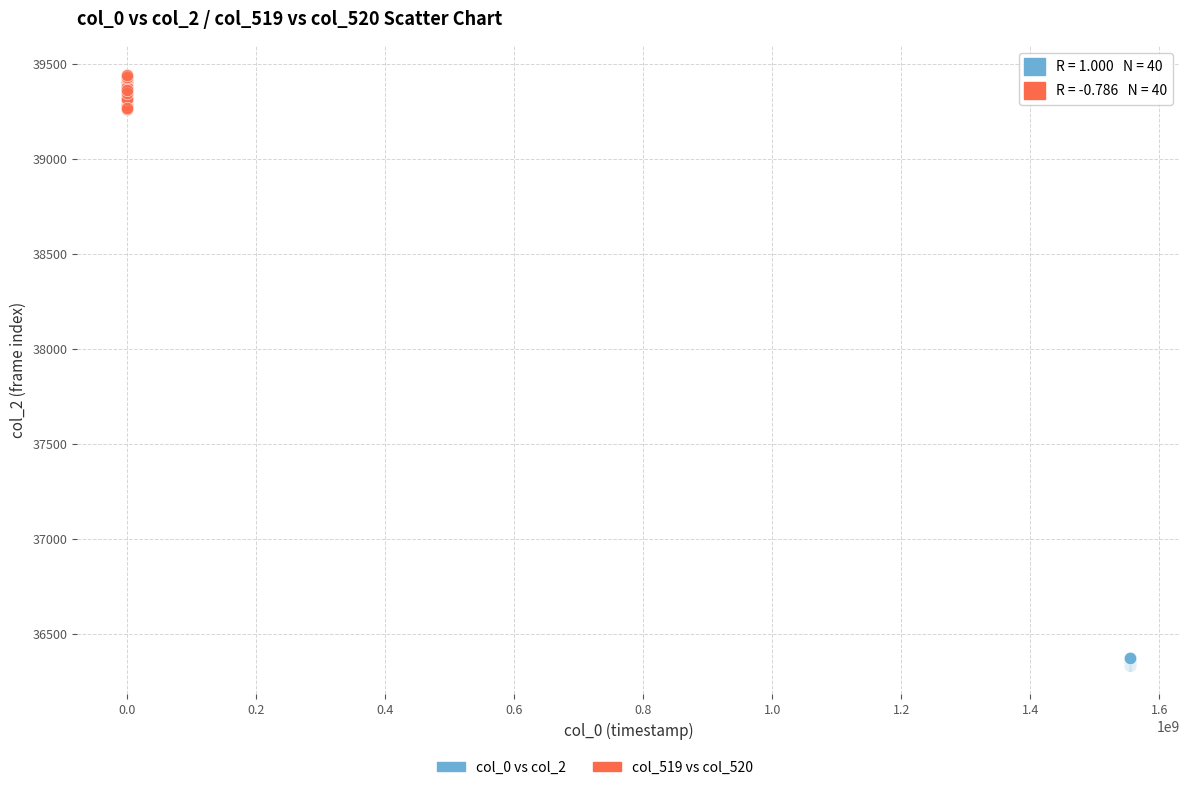

Which series has the largest Y range (max minus min)?

col_519 vs col_520